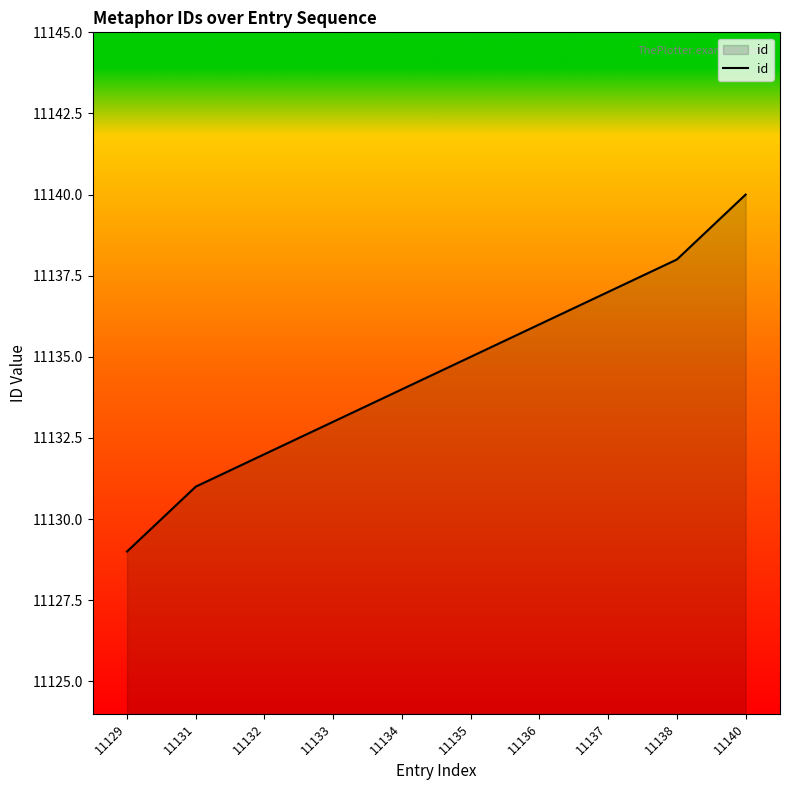

List the labels in order of value, largest first.

11140, 11138, 11137, 11136, 11135, 11134, 11133, 11132, 11131, 11129